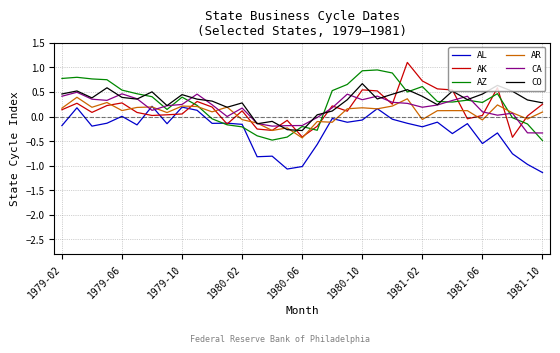

What is the difference between the maximum and minimum values in the CO series?

1.0